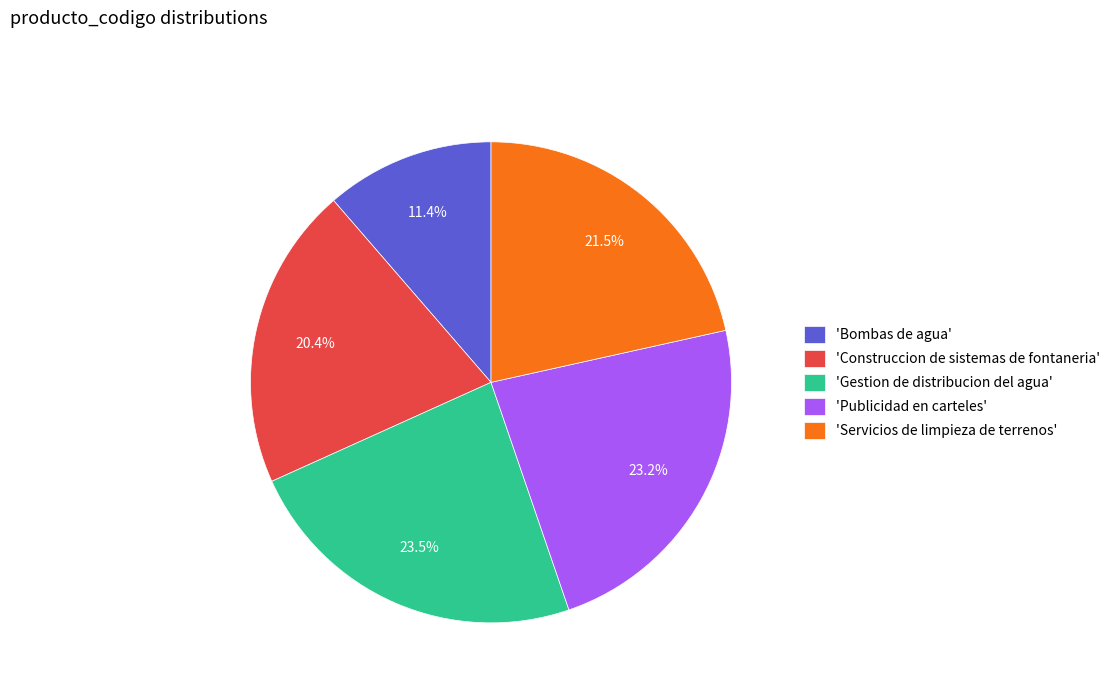

How many segments does this pie chart have?

5